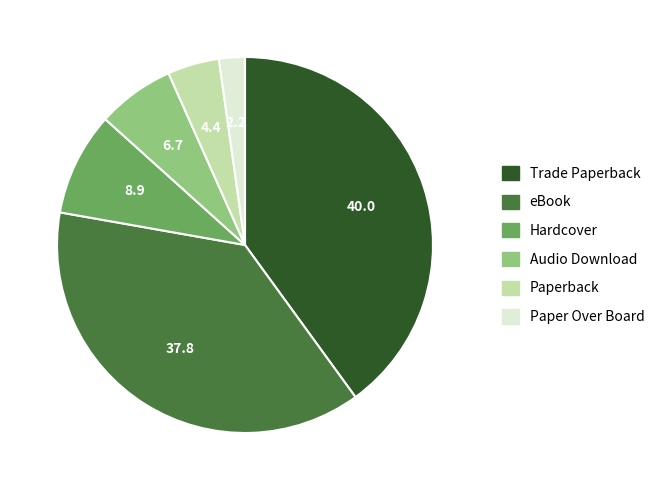

What is the largest slice in the pie chart?

Trade Paperback